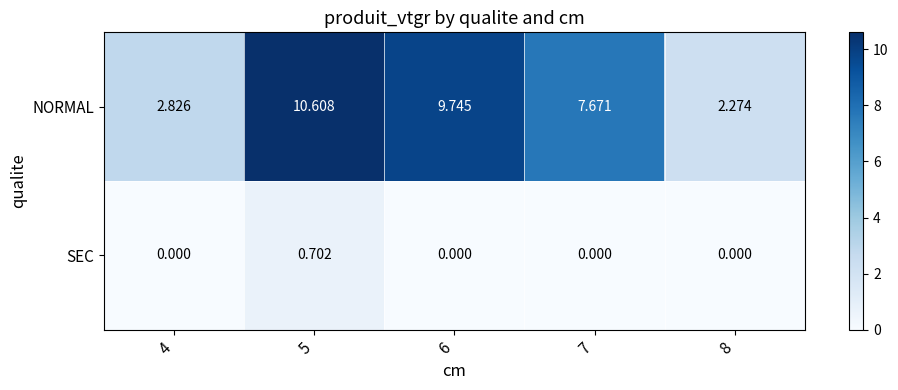

At how many categories does at least one series exceed 9?

2